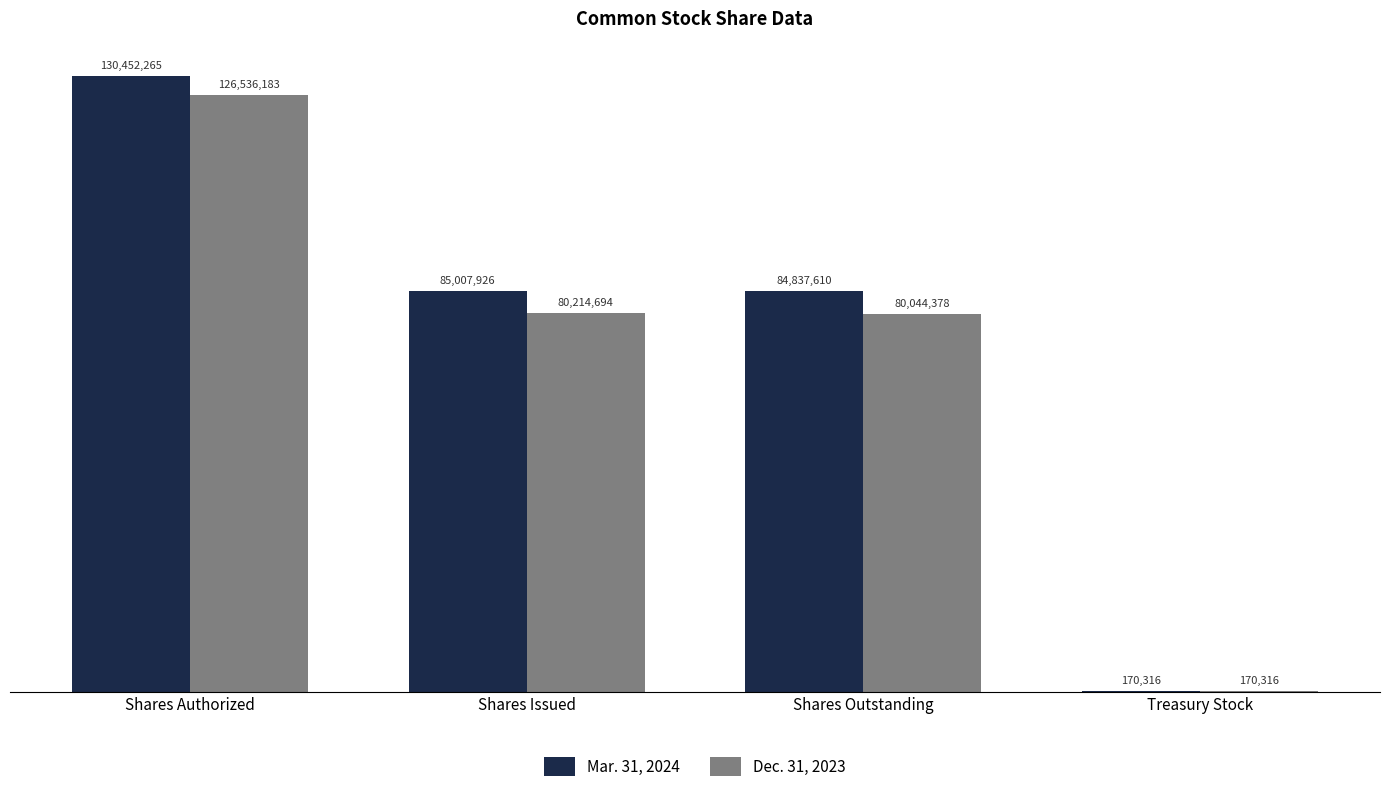

Is it true that Mar. 31, 2024 equals 84837610 at Shares Outstanding?

True